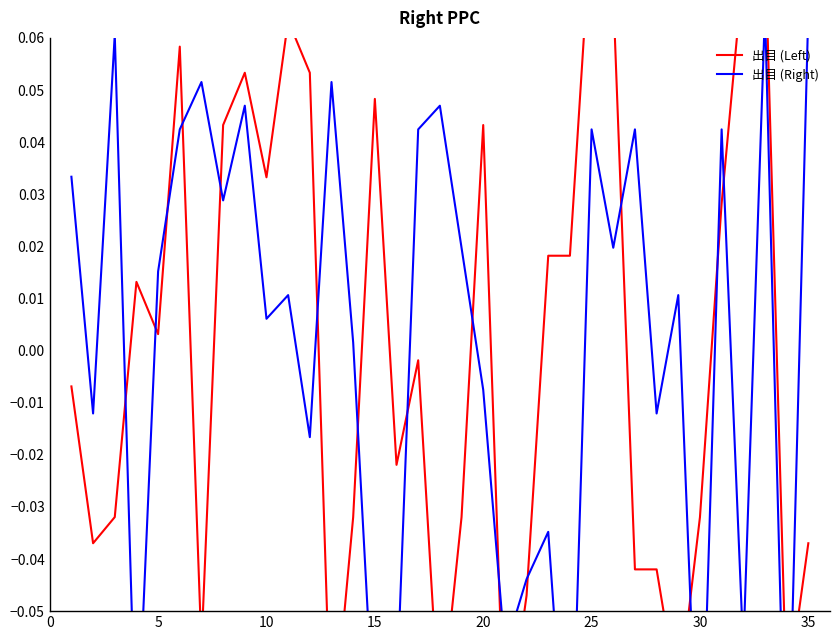

Is it true that 出目 (Left) equals 0.1 at 11?

False